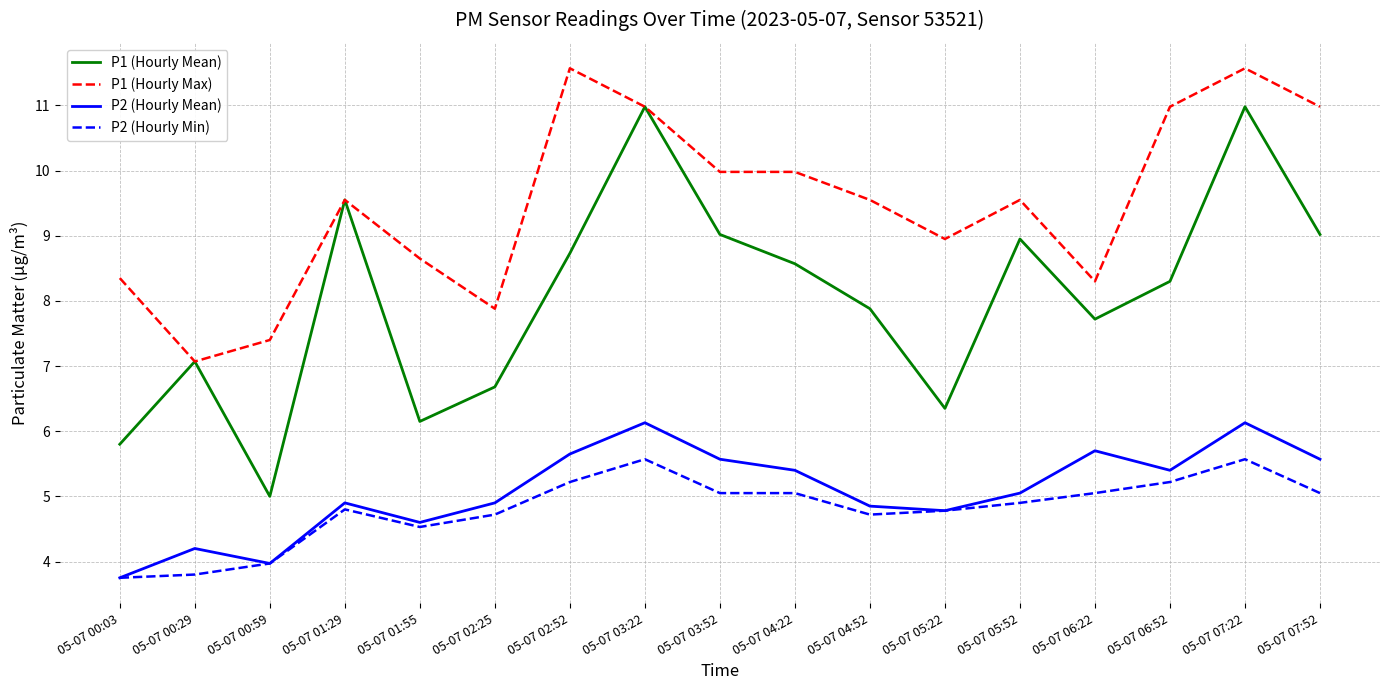

How many interior local valleys does the P2 (Hourly Mean) series have?

4